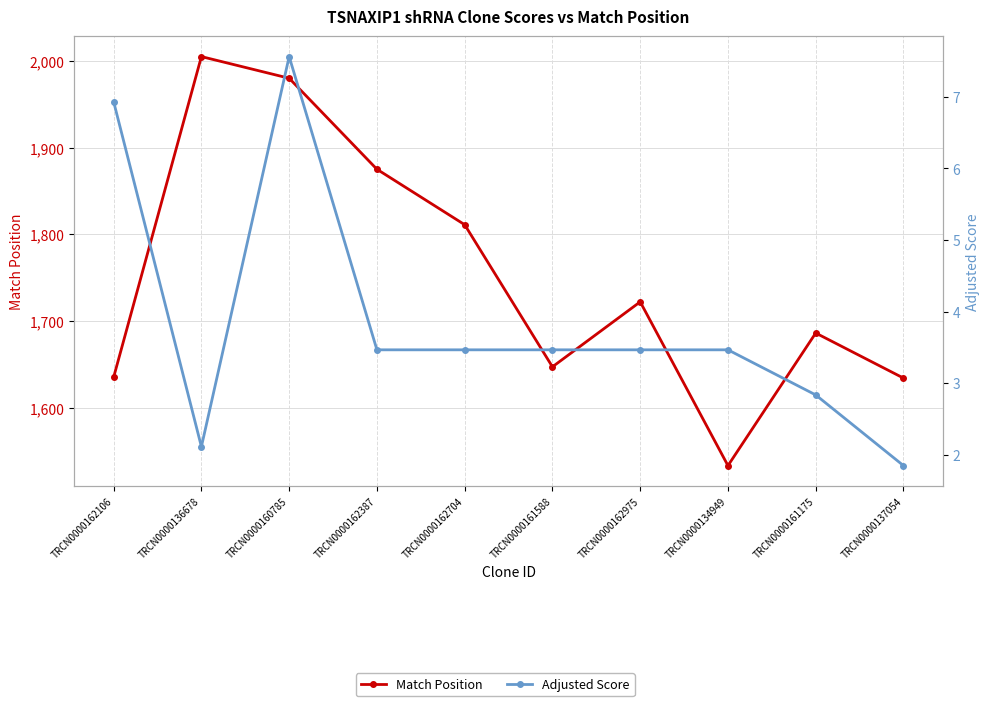

List the series in order of their peak value, highest first.

Match Position, Adjusted Score